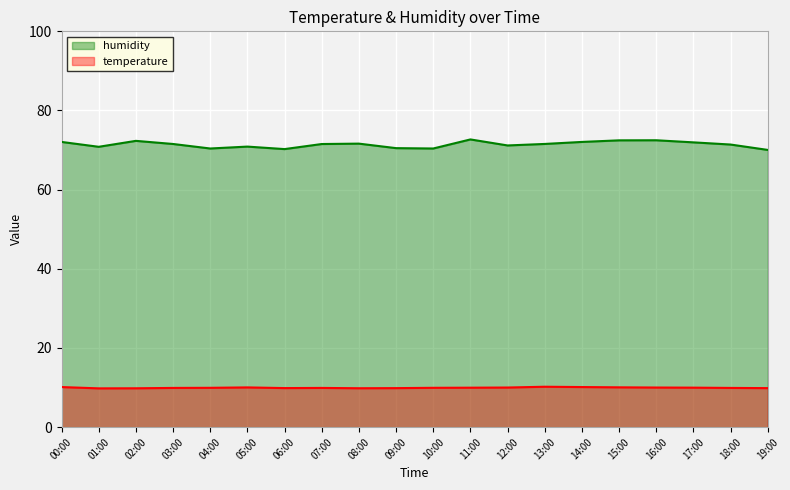

What is the label of the 9th point from the right?

11:00